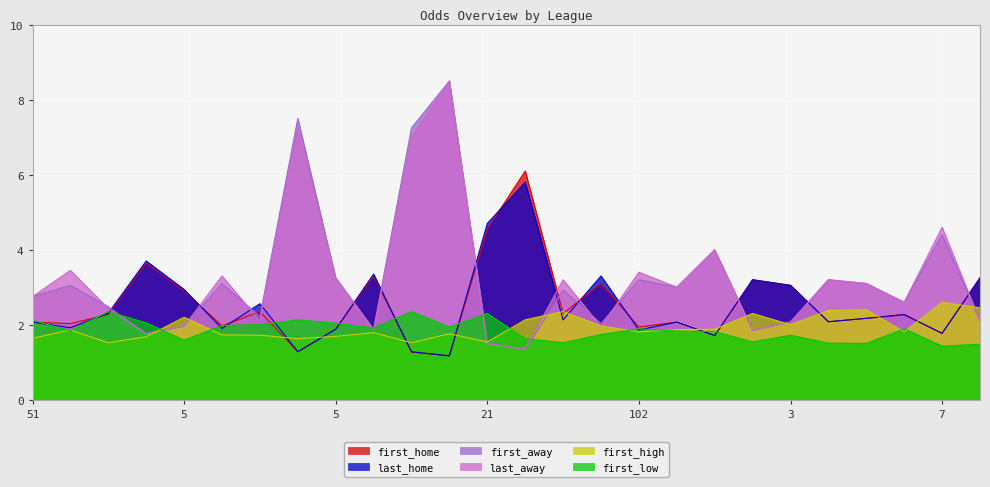

What are all the series names shown in the legend?

first_home, last_home, first_away, last_away, first_high, first_low